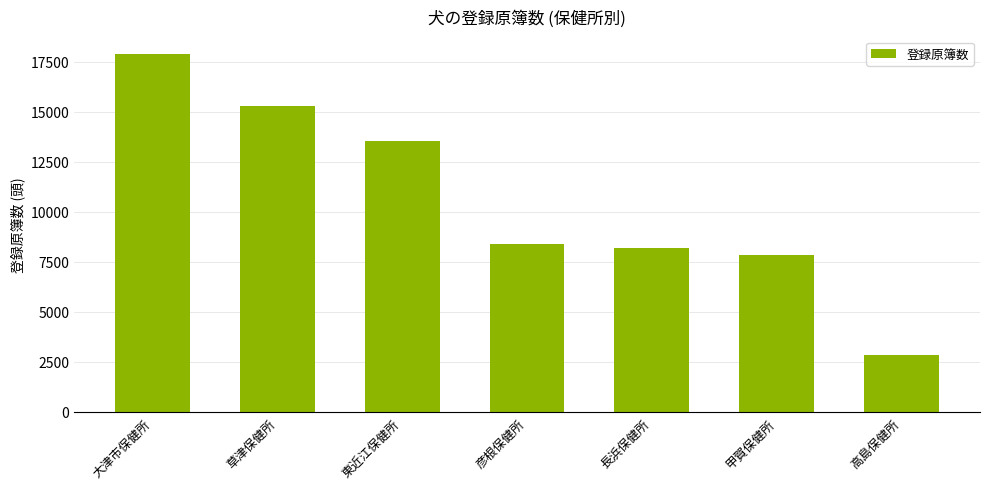

What is the ratio of the value at 東近江保健所 to the value at 彦根保健所?

1.6